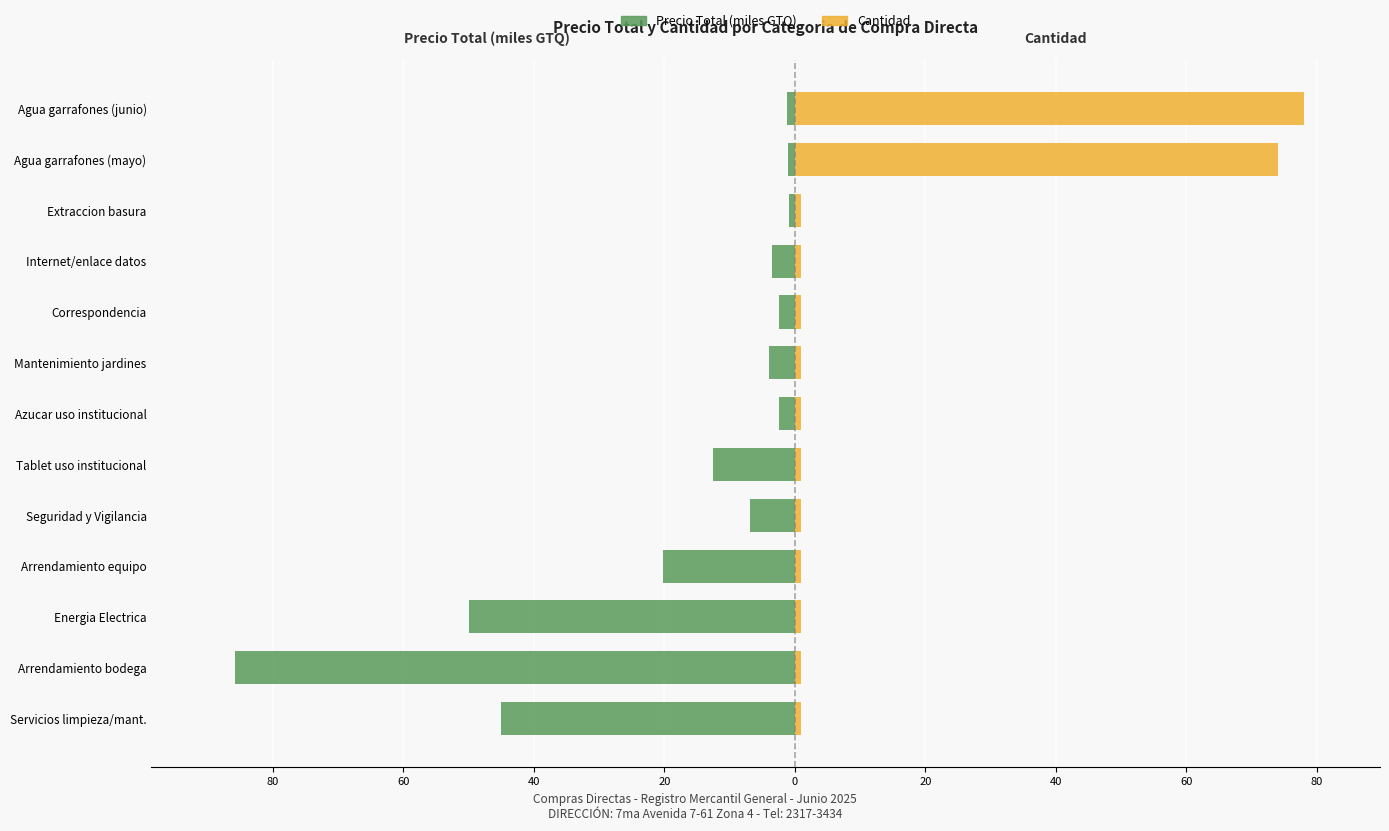

Which series has the largest range (max minus min)?

Precio Total (miles GTQ)